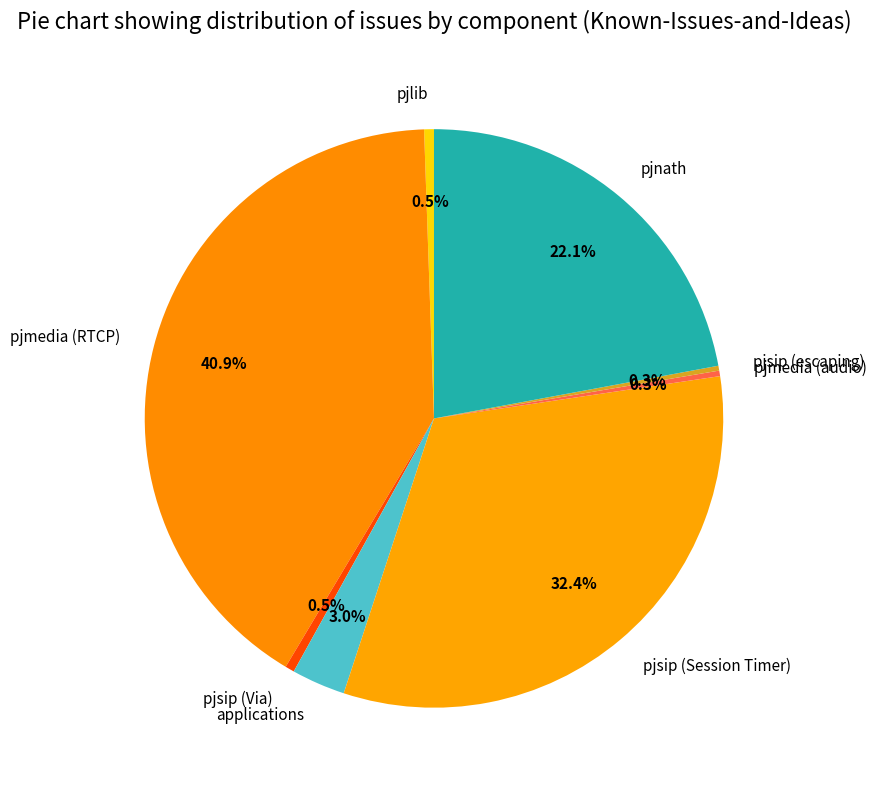

To the nearest percent, what is the combined percentage of pjsip (Session Timer) and pjsip (Via)?

33%